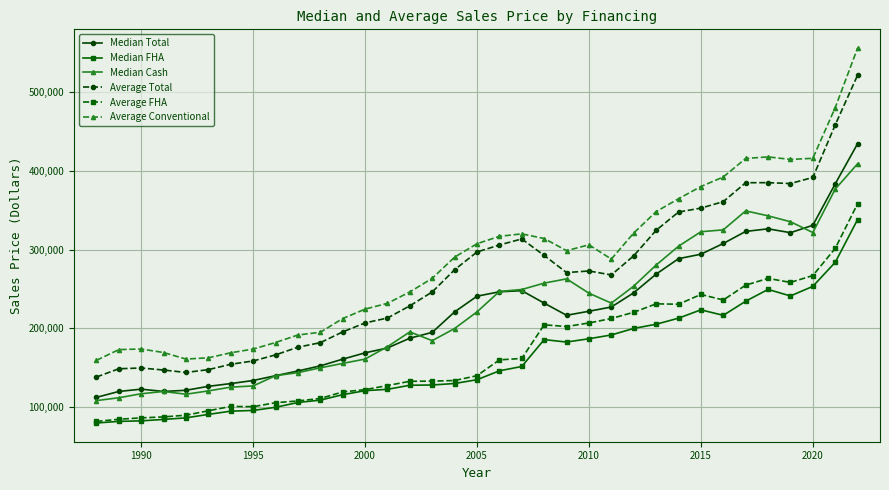

True or false: Average Conventional and Median FHA cross at least once.

False